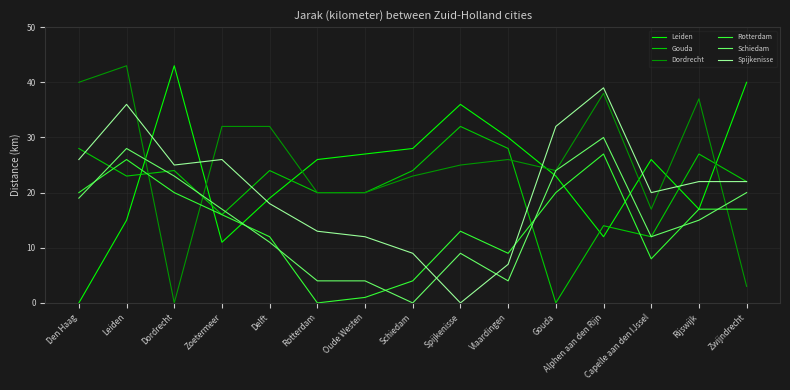

At which label does Gouda reach its peak?

Spijkenisse